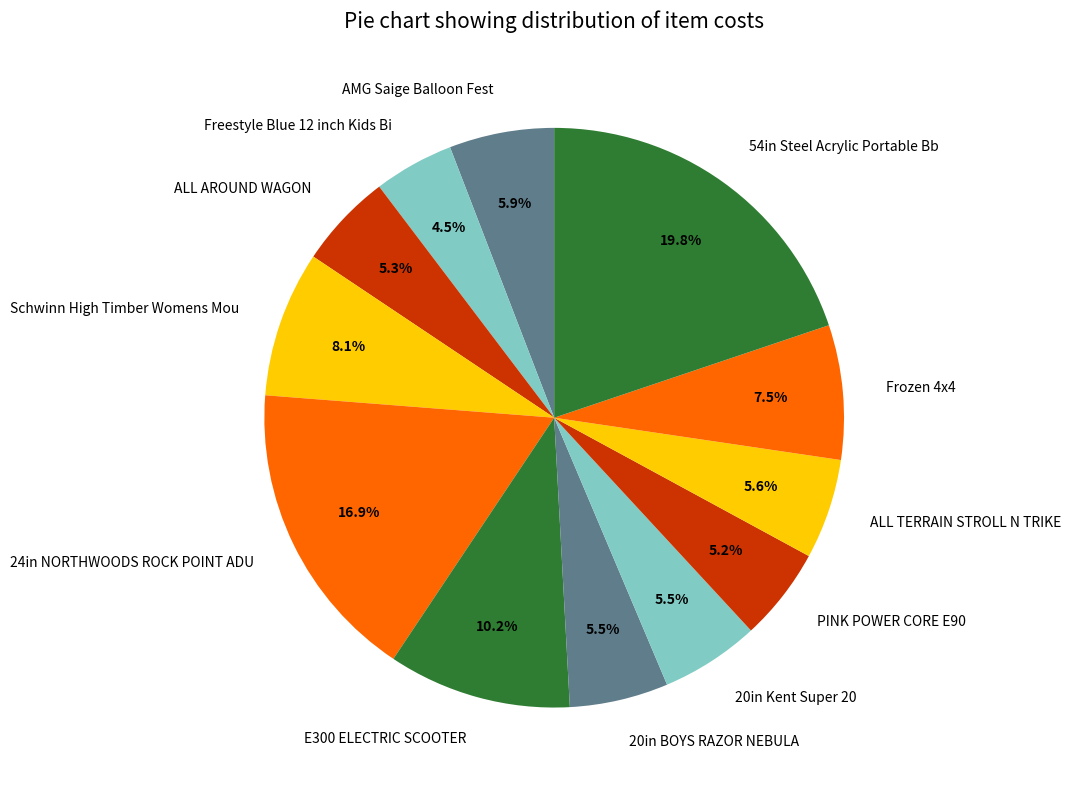

What portion of the pie excludes 54in Steel Acrylic Portable Bb?

80.2%